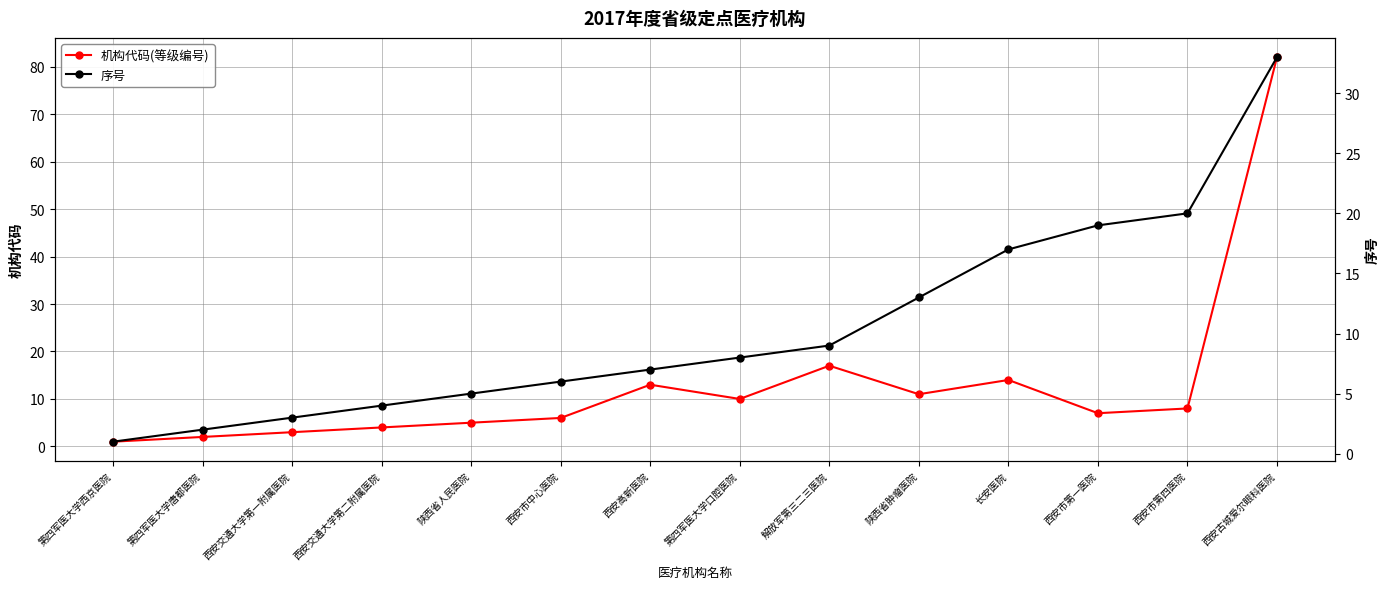

What is the label of the 10th point from the left?

陕西省肿瘤医院